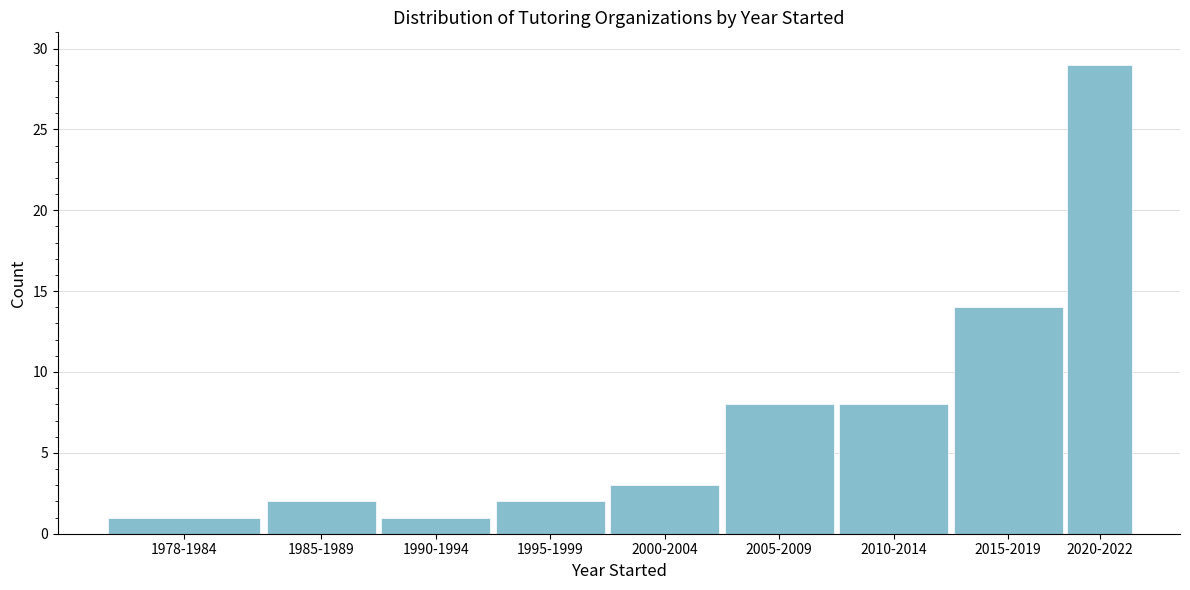

Reading right to left, transcribe all the data shown in this chart.

29	14	8	8	3	2	1	2	1